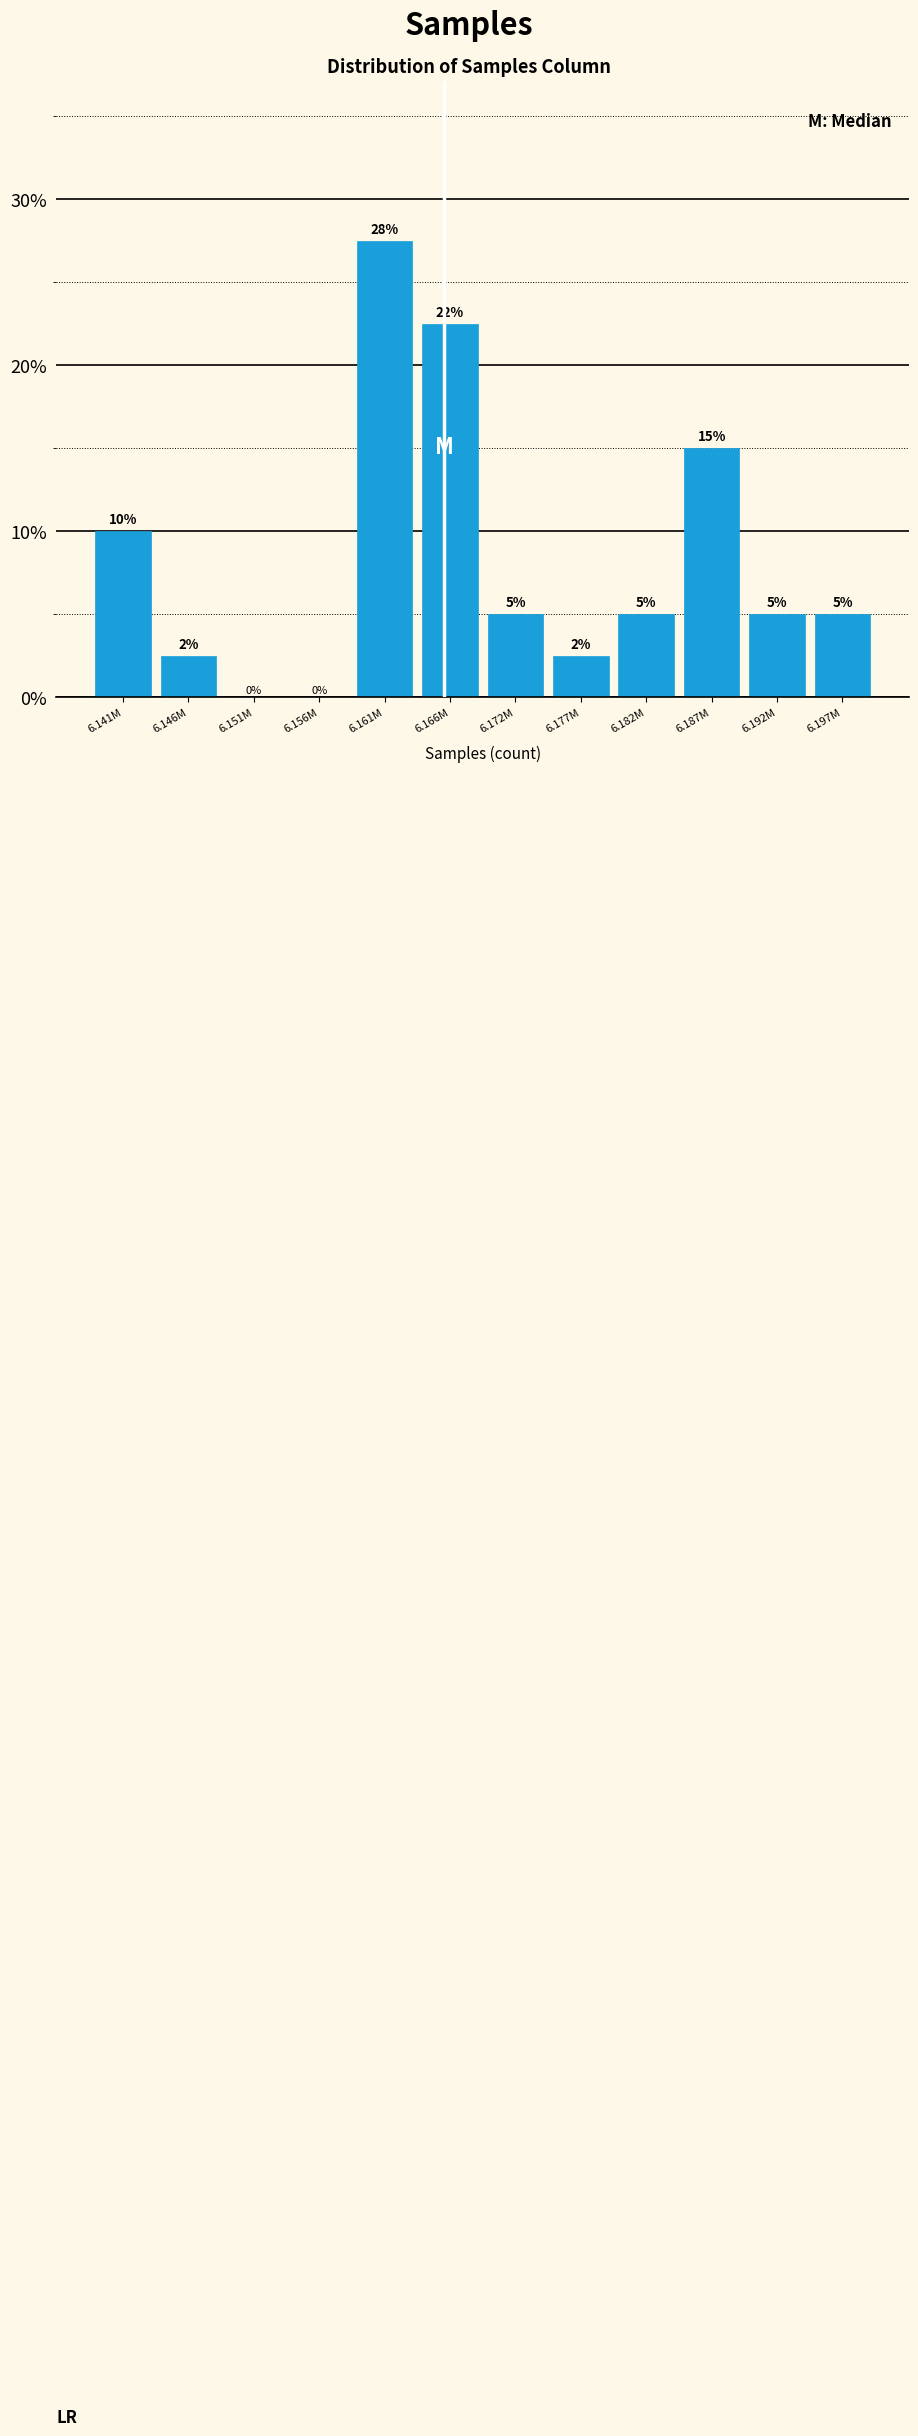

Where is the data nearest to the value 13?

6.187M